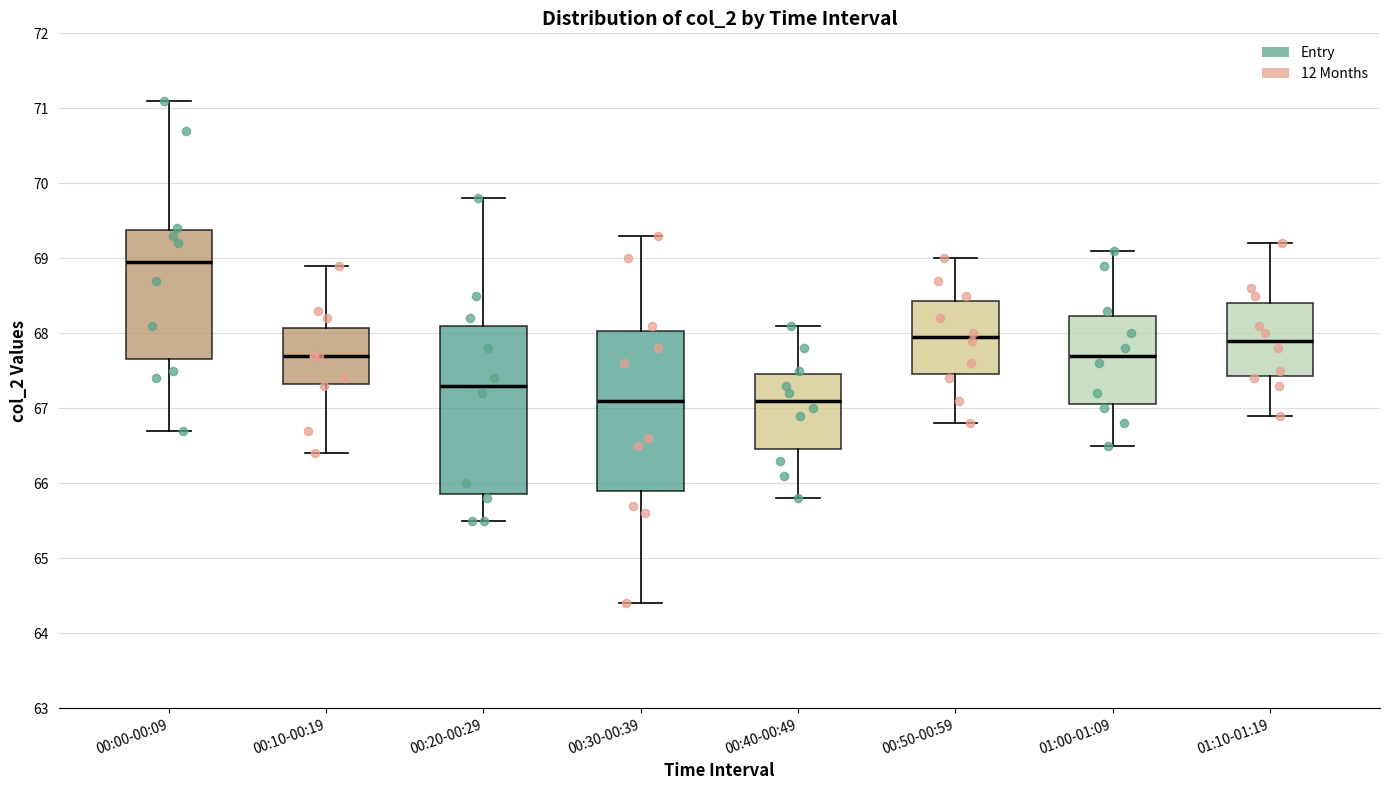

Comparing the boxes themselves (not the whiskers), which one is the tallest?

00:20-00:29